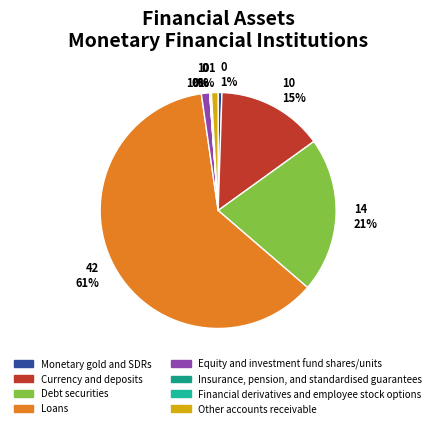

How many slices are in this pie chart?

8